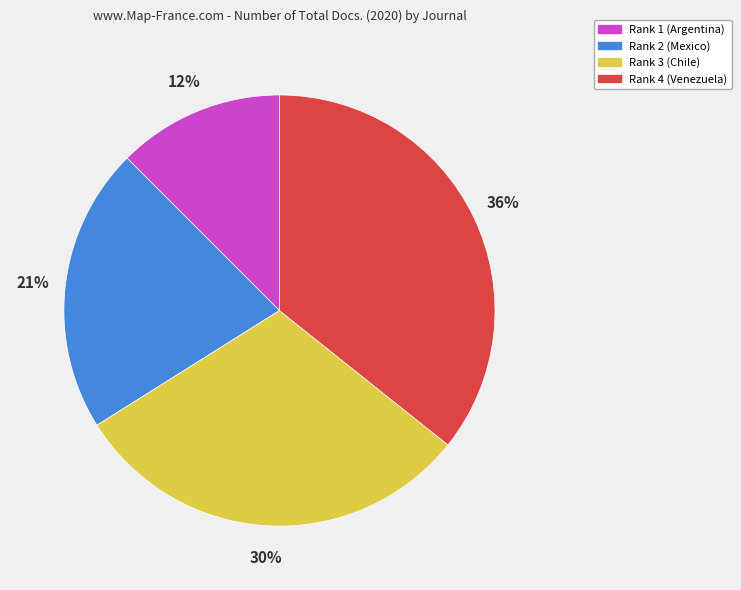

How many slices are in this pie chart?

4